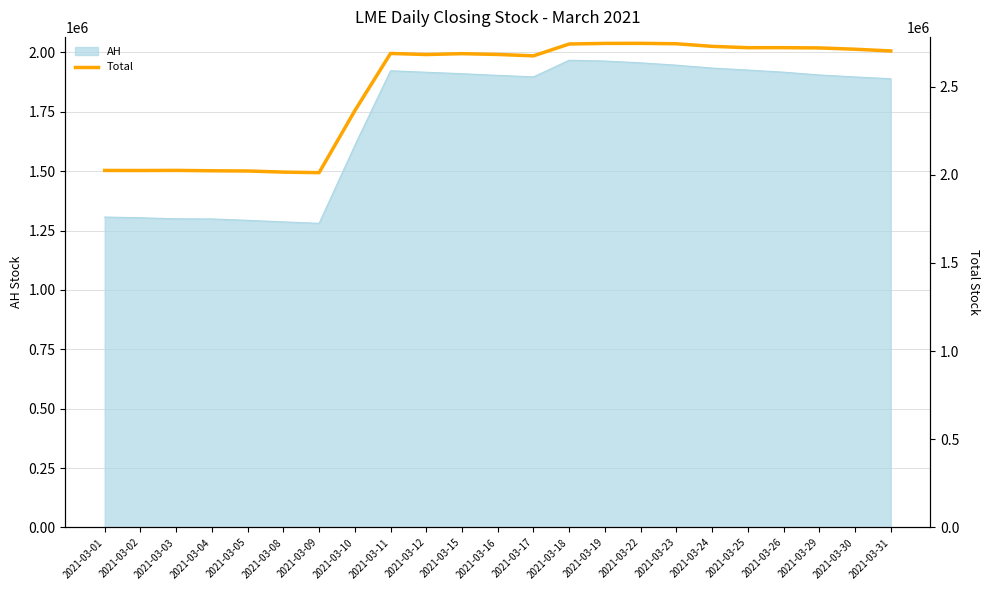

Which label corresponds to the smallest value in the chart?

2021-03-09